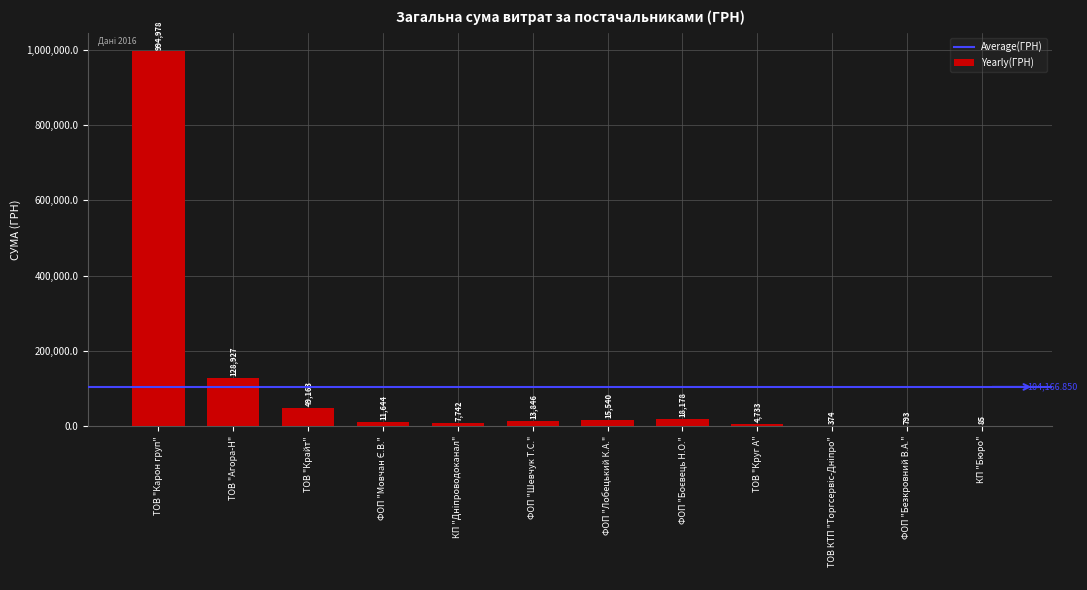

How many data points does each series have?

12